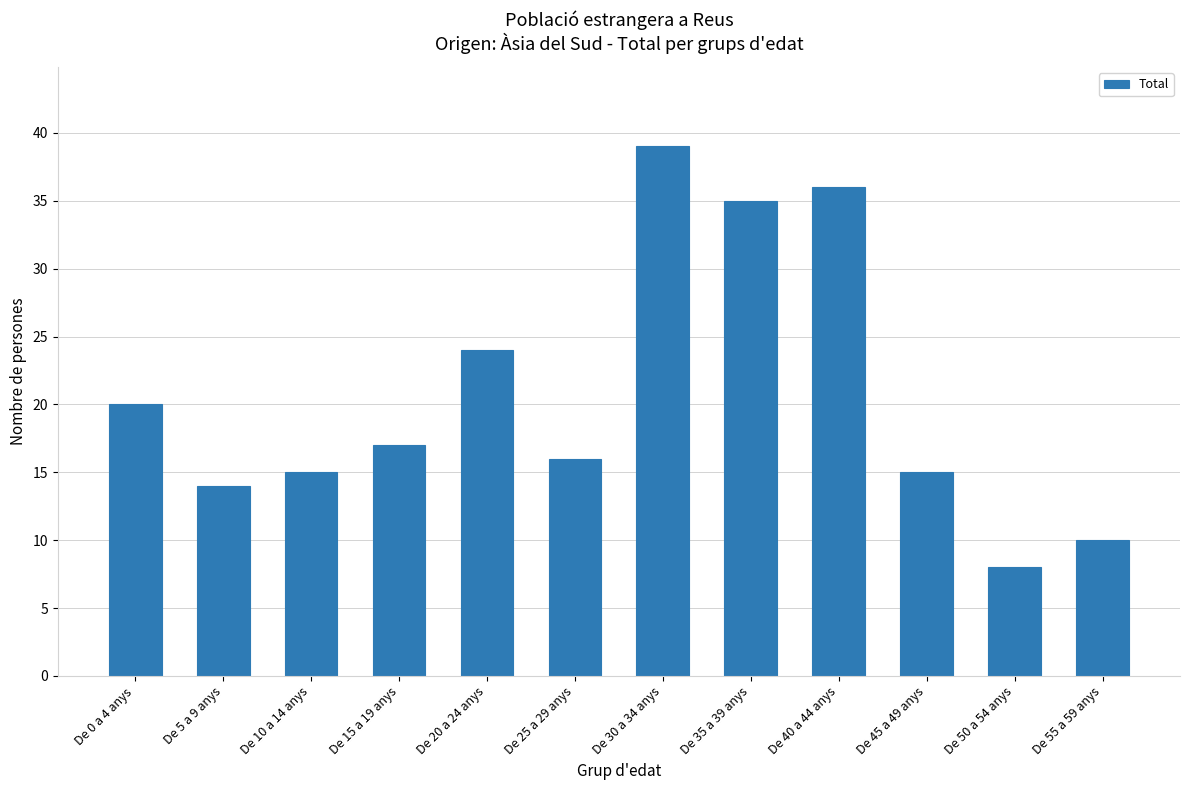

What is the smallest value displayed?

8